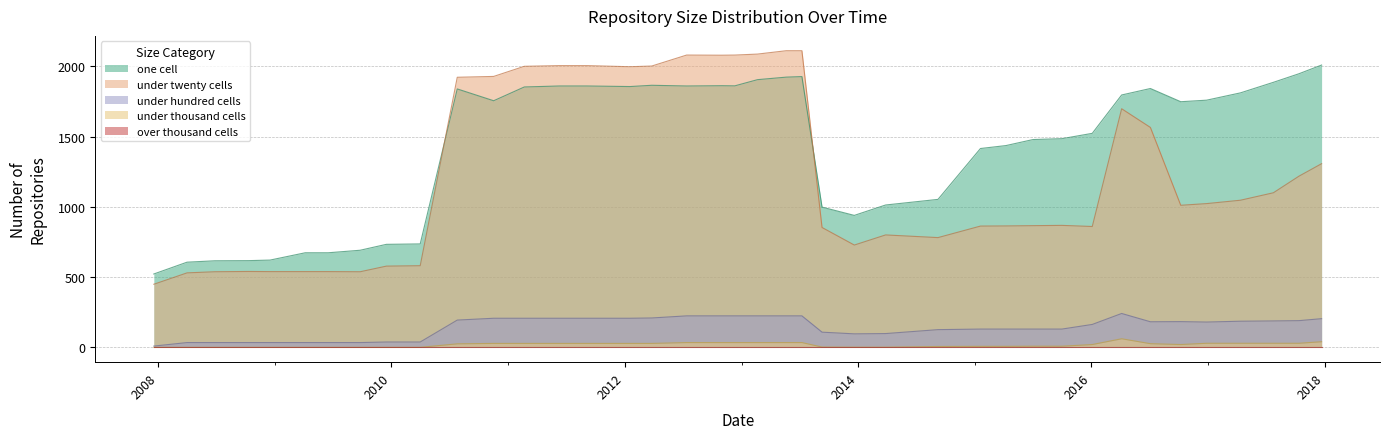

Which label corresponds to the smallest value in the chart?

2007-12-19